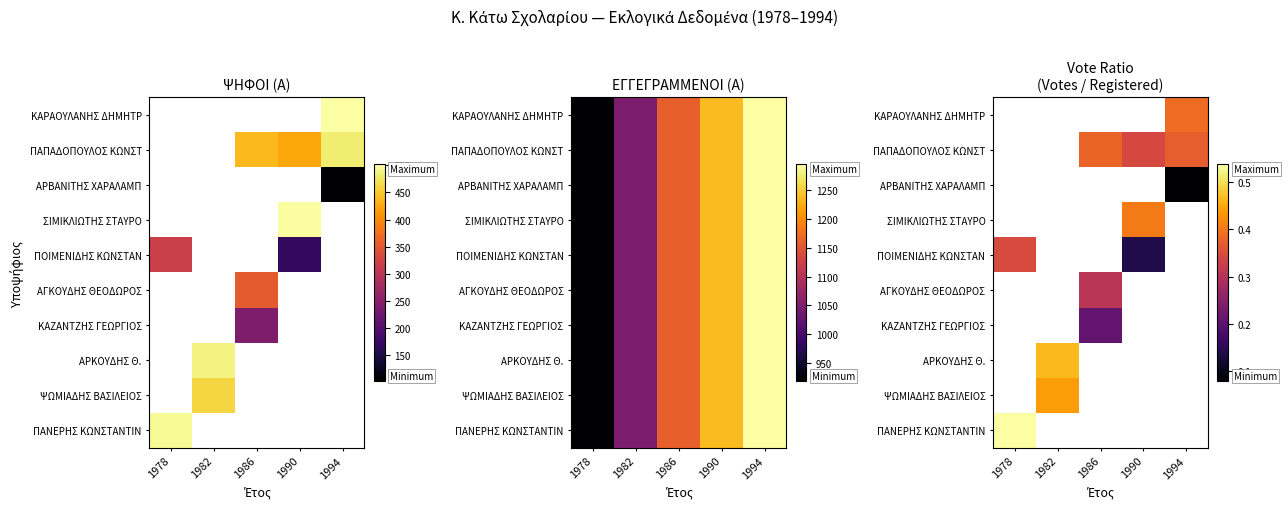

List the labels in order of ΨΩΜΙΑΔΗΣ ΒΑΣΙΛΕΙΟΣ value, largest first.

1978, 1982, 1986, 1990, 1994